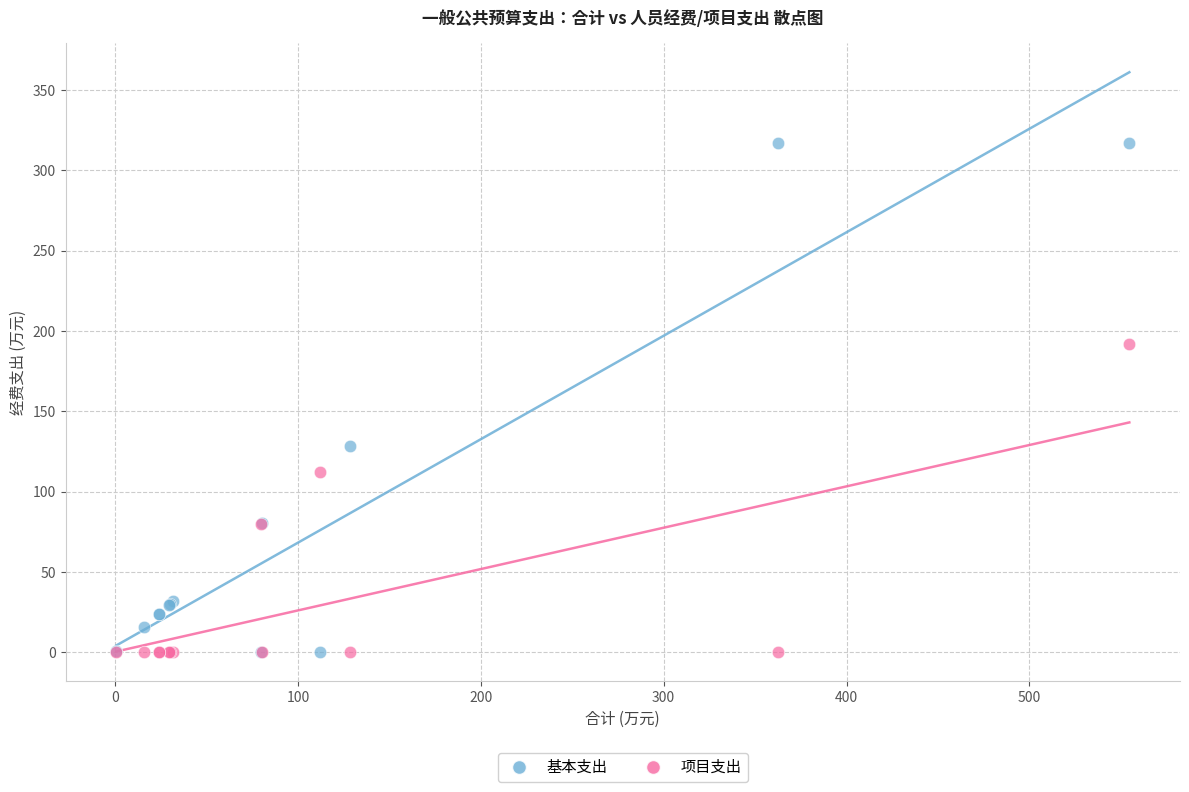

Across all series, what Y value is closest to 158?

128.4